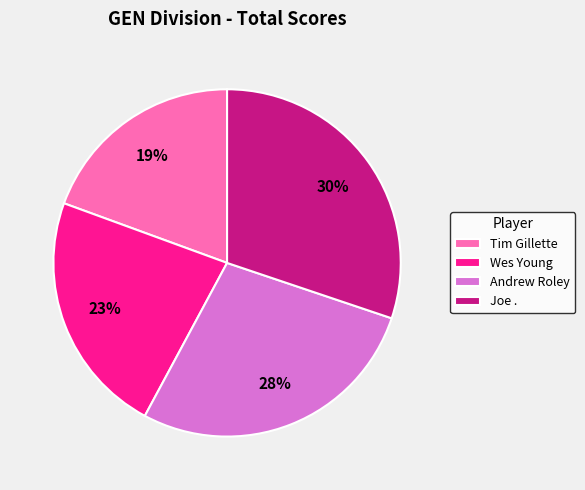

To the nearest percent, what portion does Joe . represent?

30%